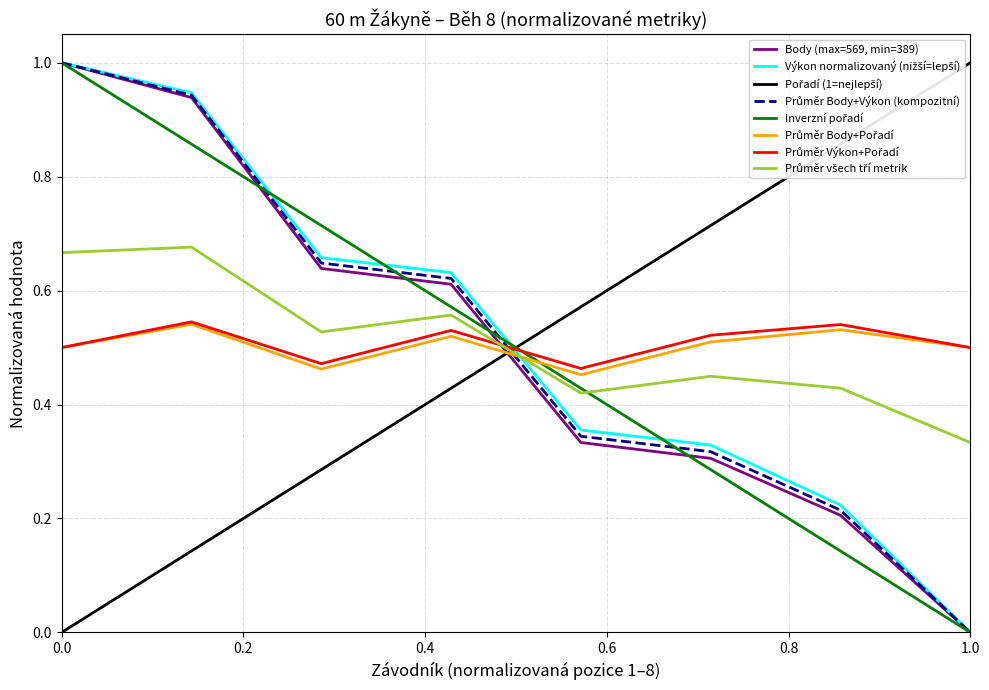

What is the greatest value displayed?

1.0